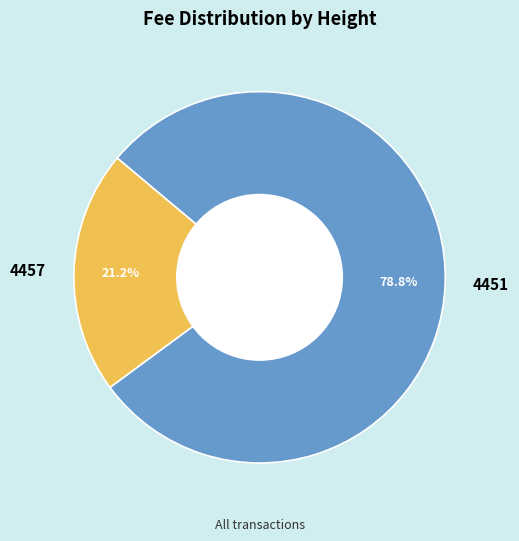

How much of the chart is everything except 4451?

21.2%